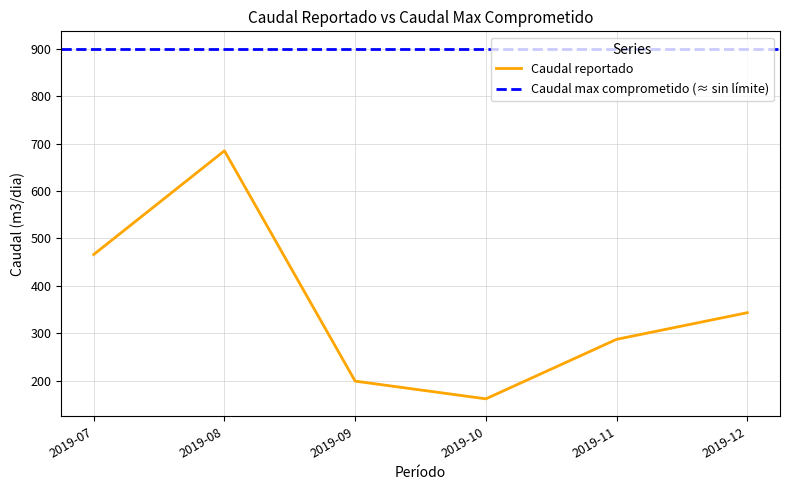

What is the change in value from 2019-07 to 2019-10?

-304.6